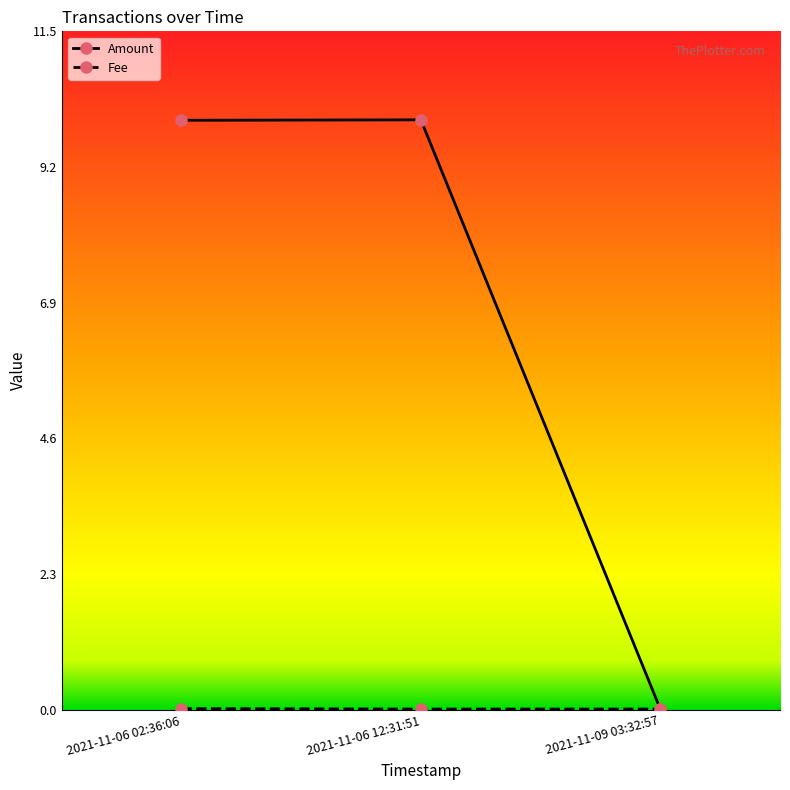

At which label does Amount reach its minimum?

2021-11-09 03:32:57